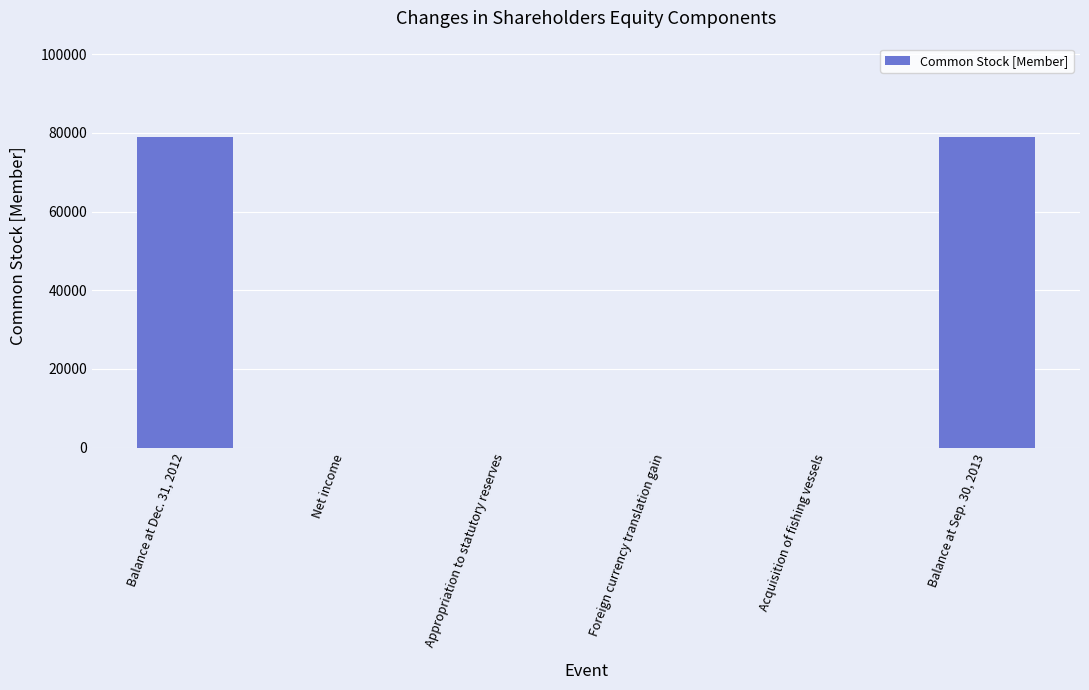

What is the change in value from Acquisition of fishing vessels to Balance at Sep. 30, 2013?

+79055